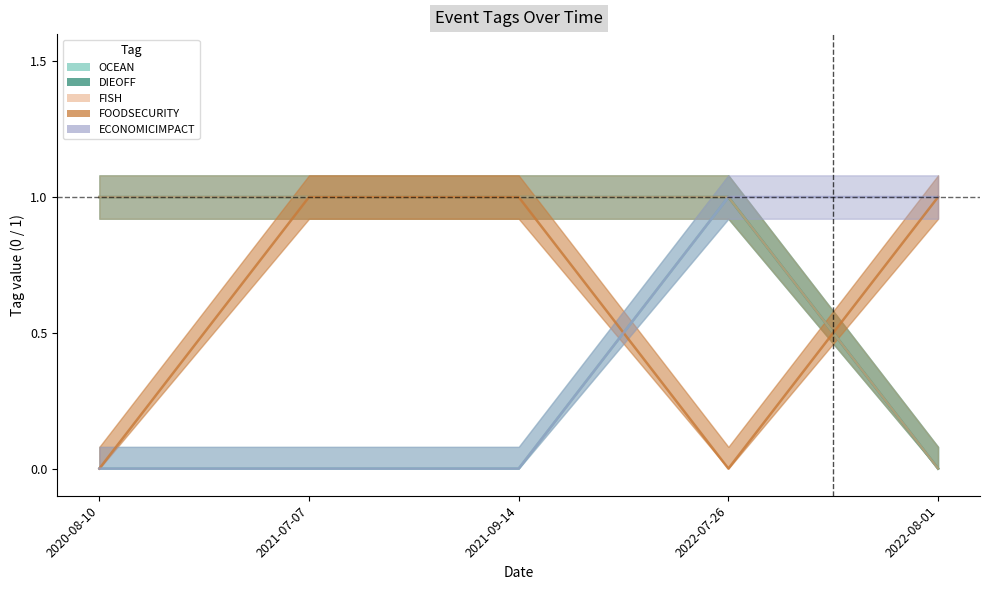

What is the total value across all series at 2022-08-01?

2